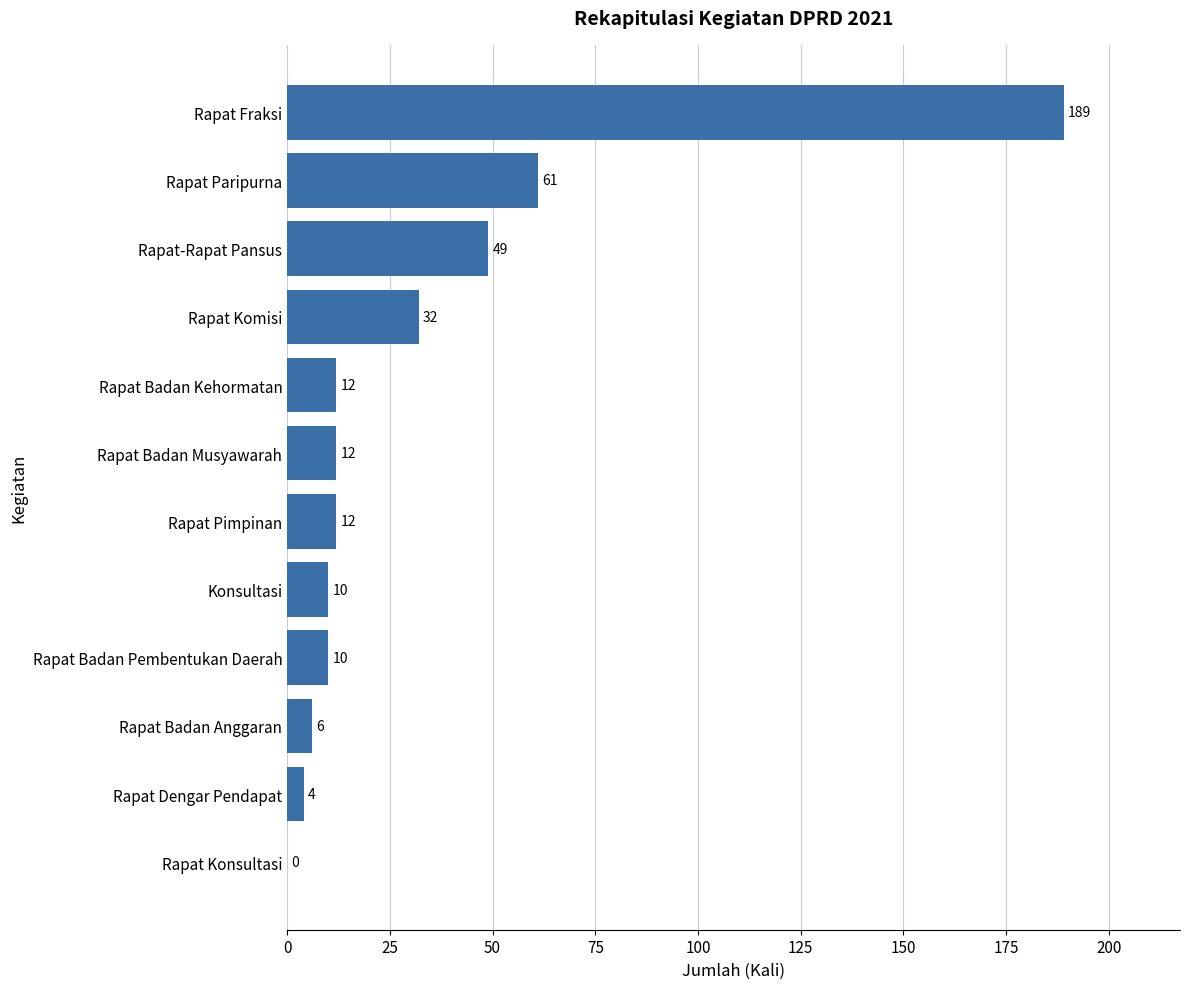

Is it true that the value at Konsultasi is 10?

True